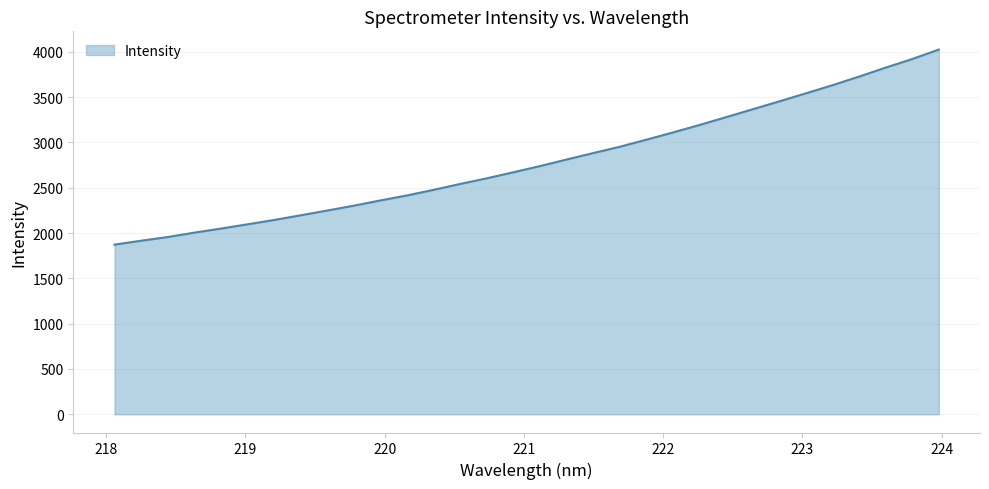

What is the difference between the maximum and minimum values?

2152.0